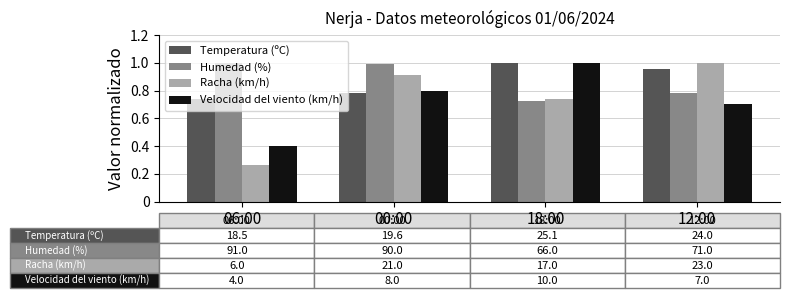

True or false: Racha (km/h) has a value of 0.5 at 00:00.

False